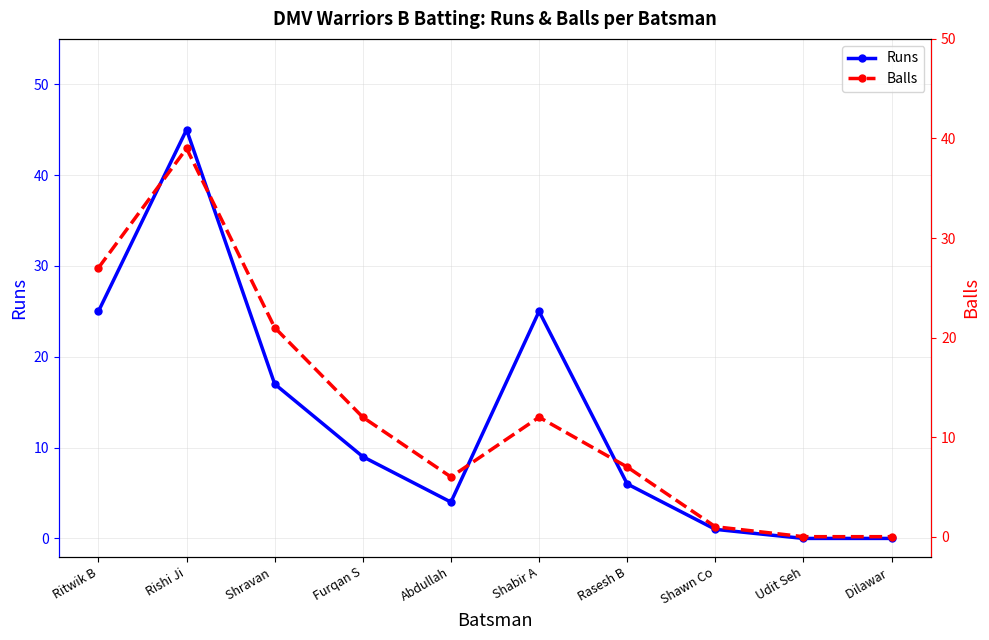

List the series in order of their peak value, highest first.

Runs, Balls